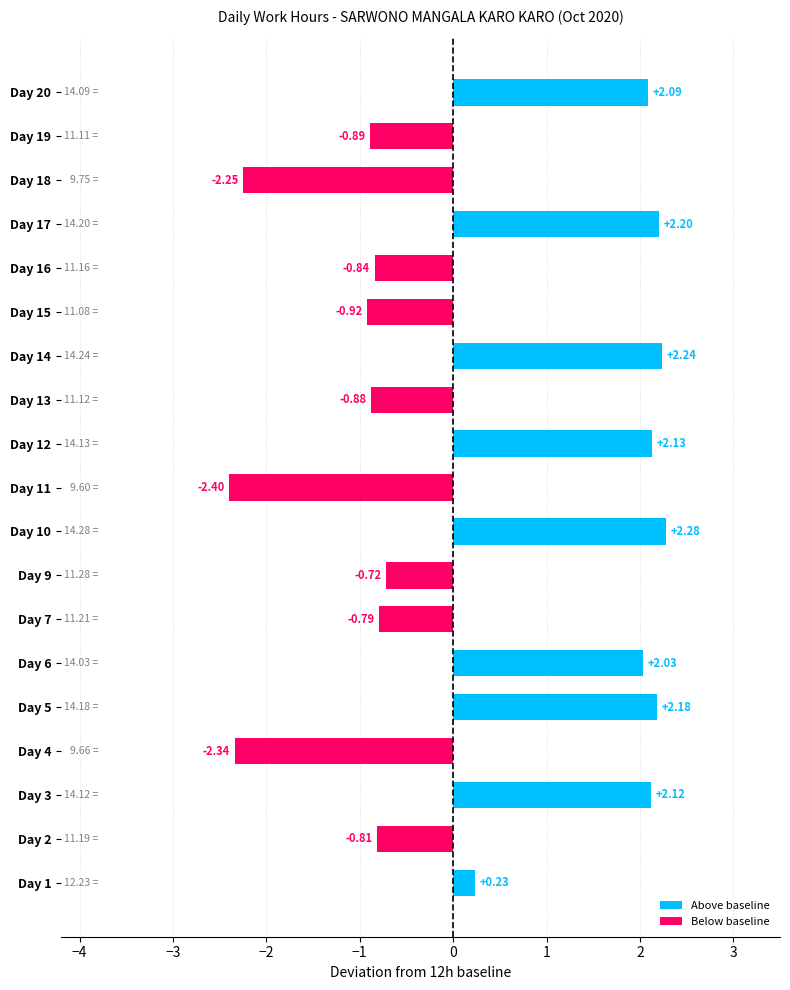

How many data points does each series have?

19